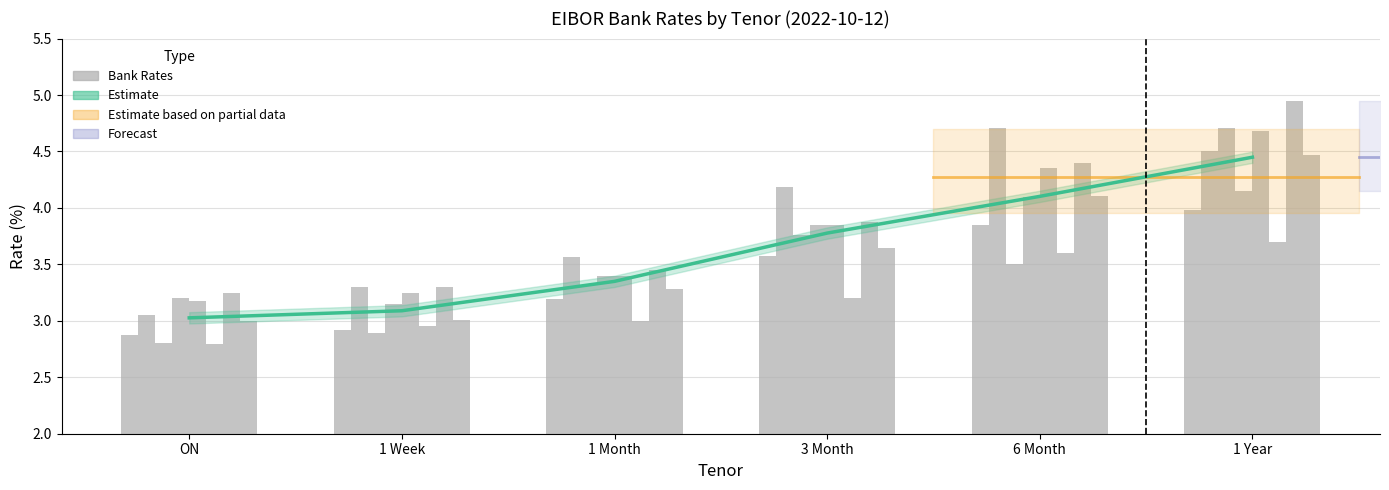

At how many categories does at least one series exceed 3?

6